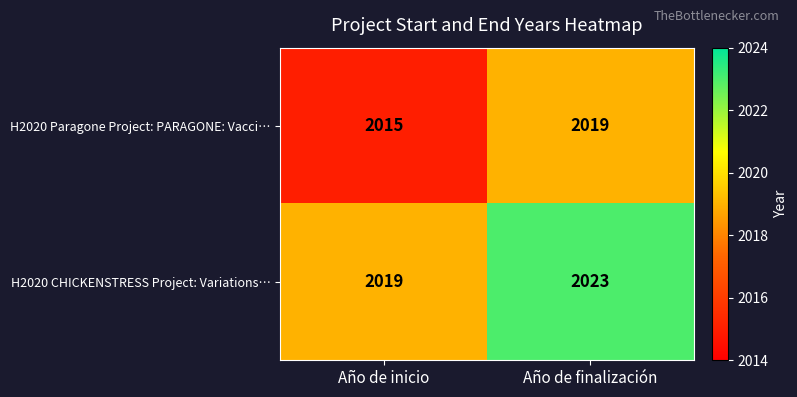

What is the difference between the highest and lowest values at Año de inicio?

4